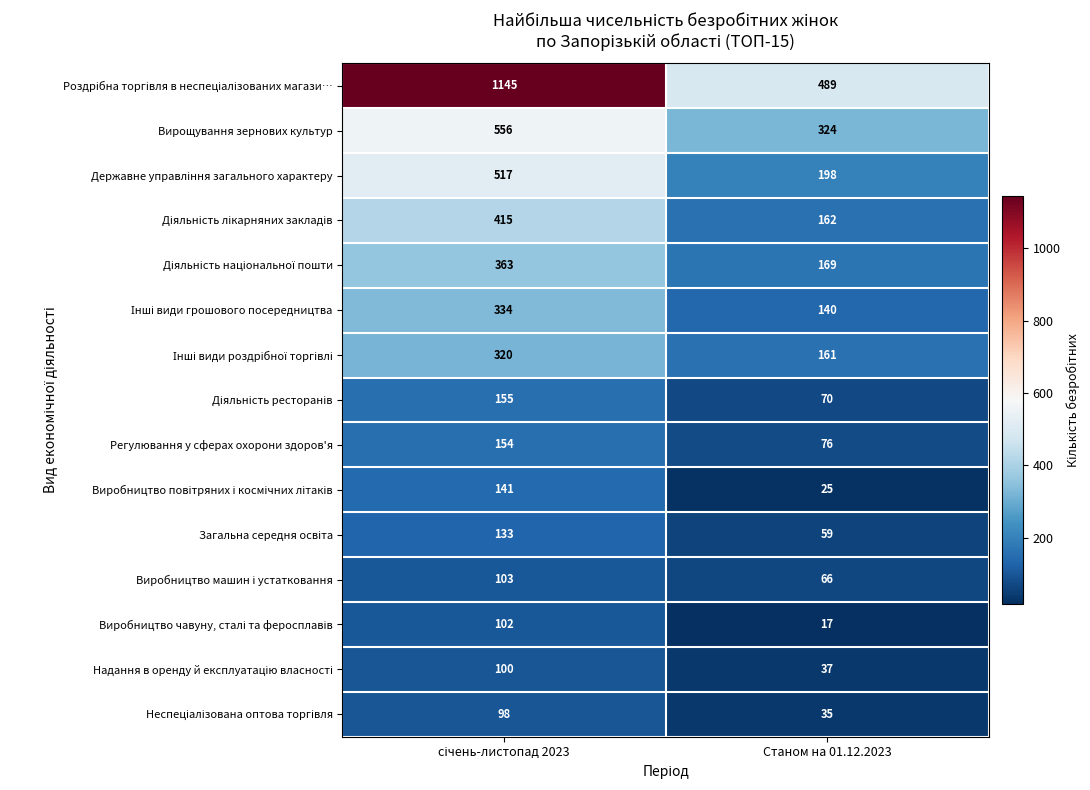

What is the average value of the Регулювання у сферах охорони здоров'я series?

115